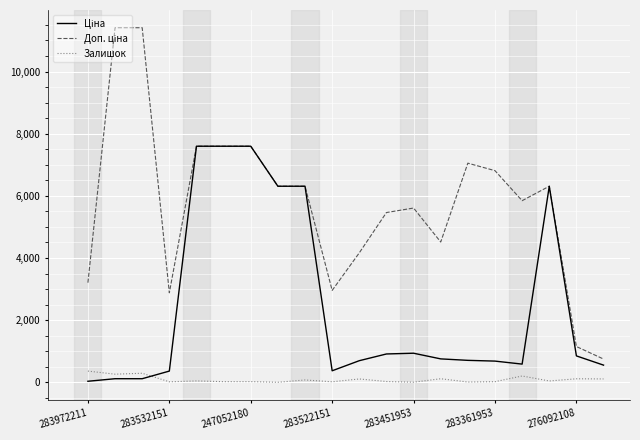

What is the maximum value shown in the chart?

11410.0